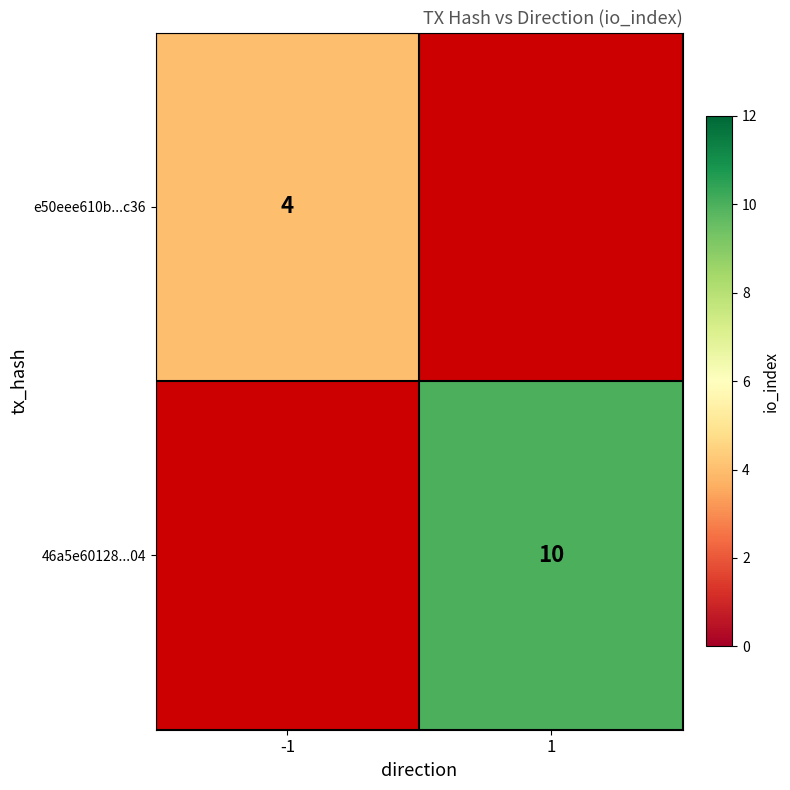

Is the value of e50eee610b...c36 at -1 greater than the value of 46a5e60128...04 at 1?

No